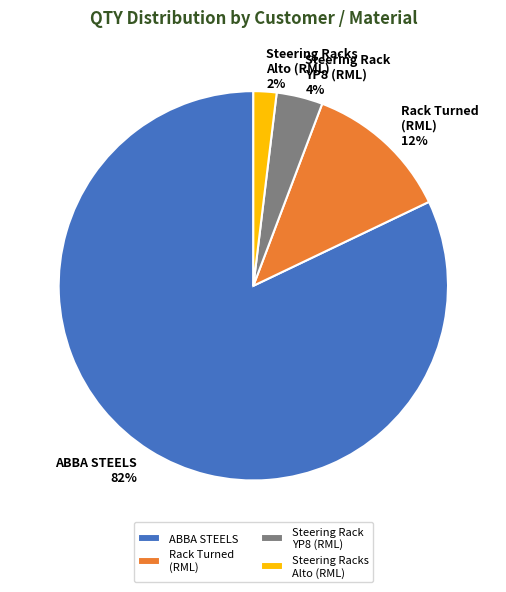

What is the largest slice in the pie chart?

ABBA STEELS